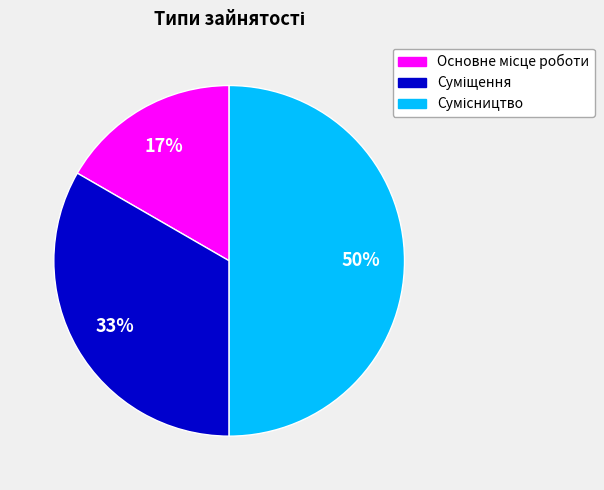

To the nearest percent, what is the average slice percentage?

33%